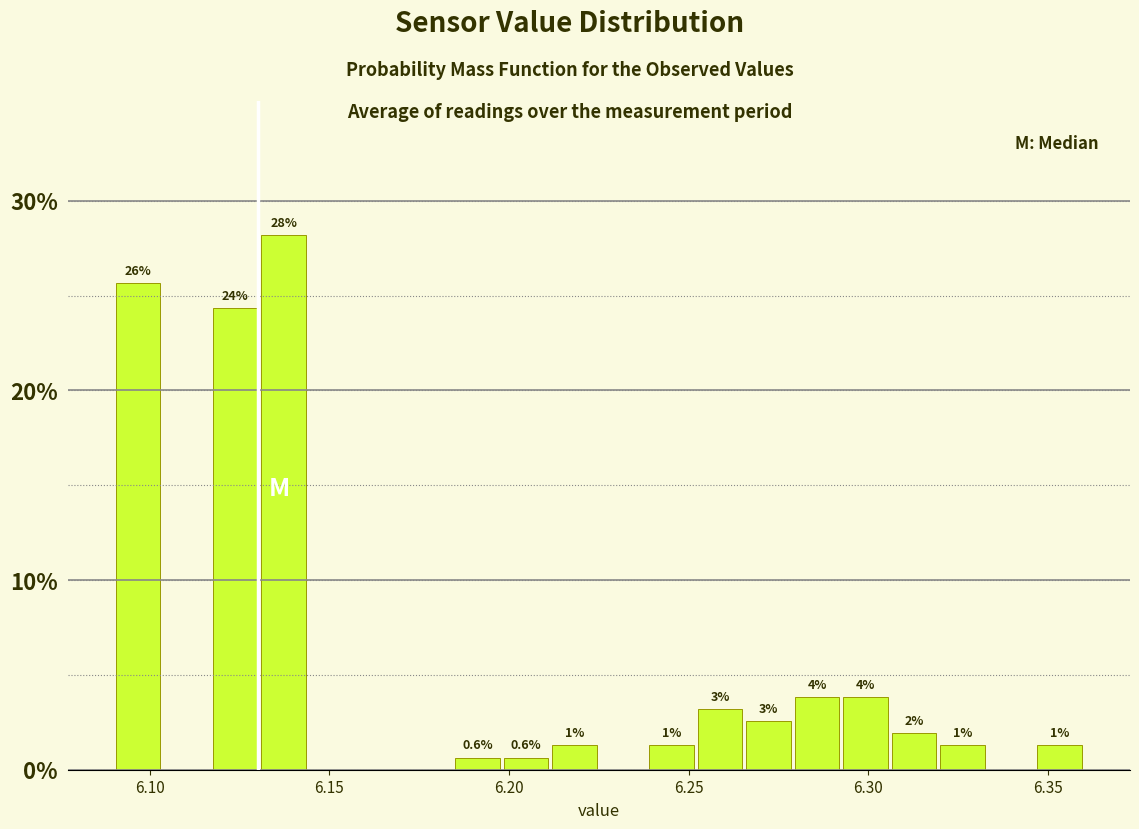

Read against the x-axis, roughly where is the centre of the tallest bar?

6.135